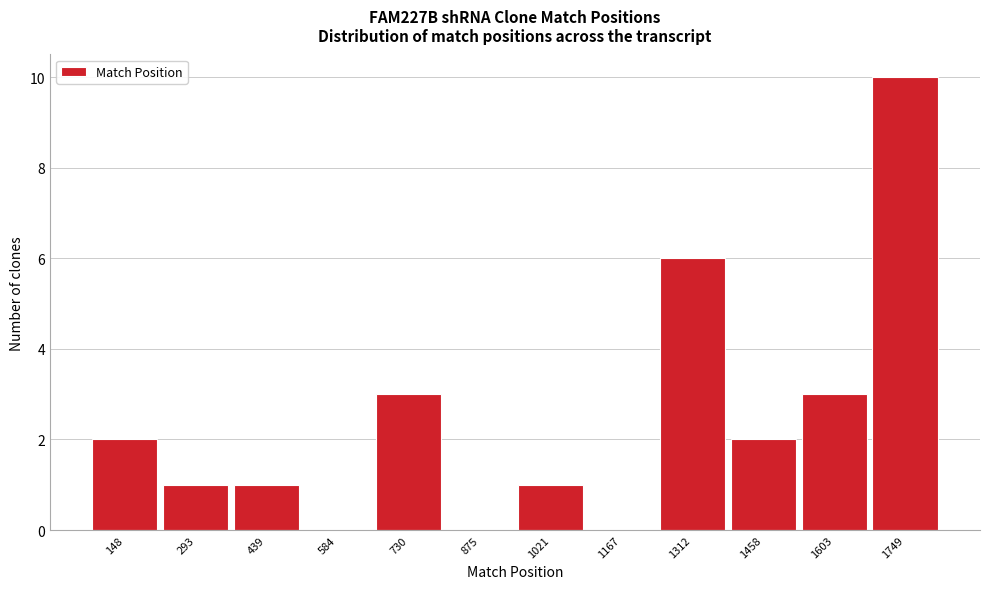

Reading right to left, what are all the values shown in this chart?

1749=10	1603=3	1458=2	1312=6	1167=0	1021=1	875=0	730=3	584=0	439=1	293=1	148=2